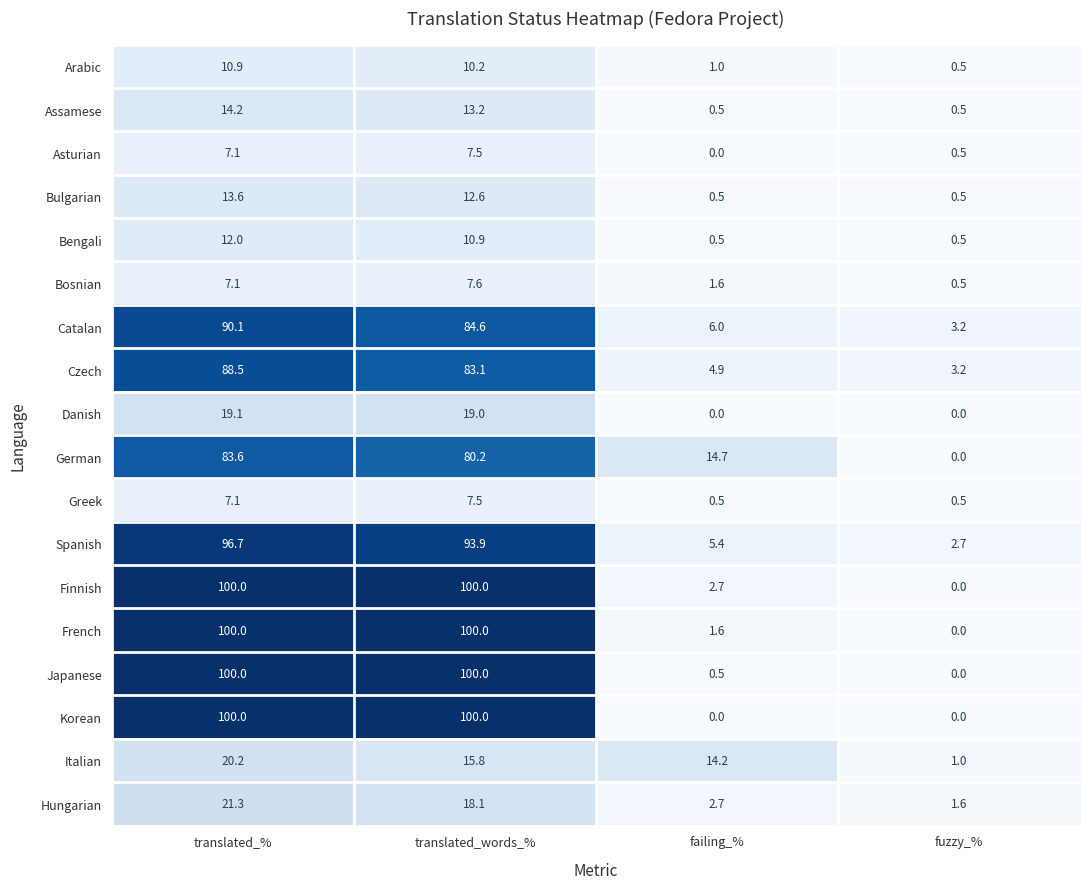

What is the difference between the maximum and second lowest values in the Spanish series?

91.3